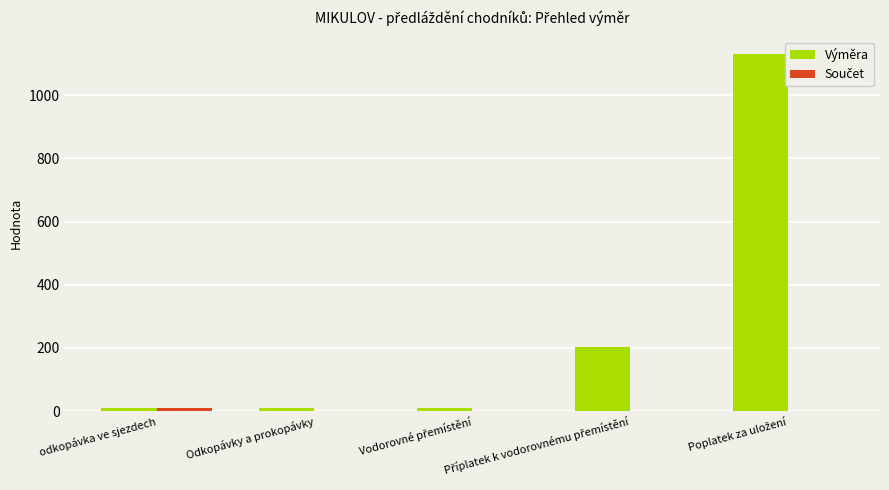

Count the number of categories in the chart.

5